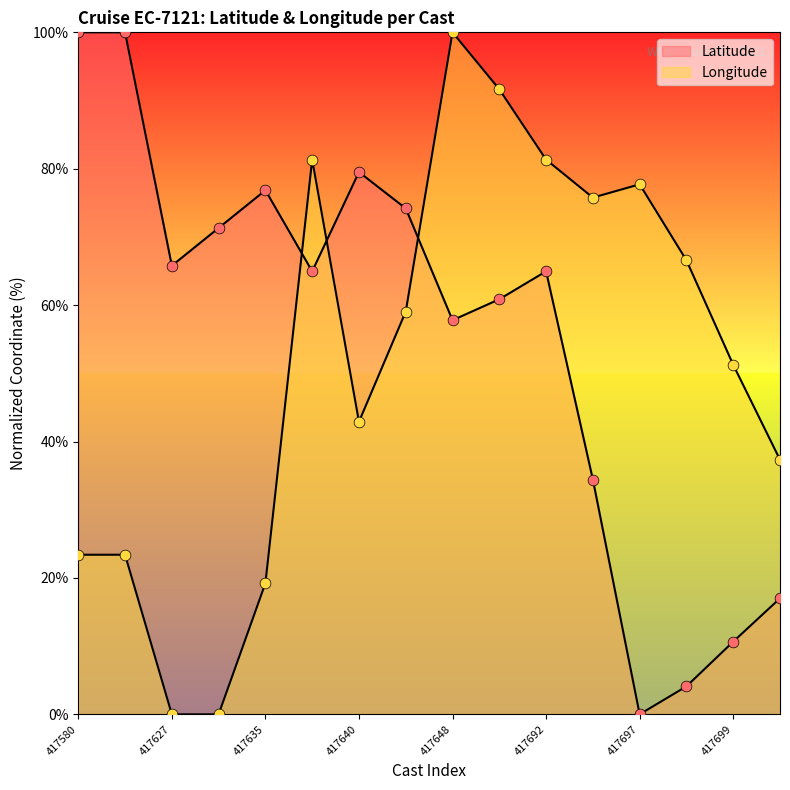

Is the value of Latitude at 417640 greater than the value of Longitude at 417696?

Yes